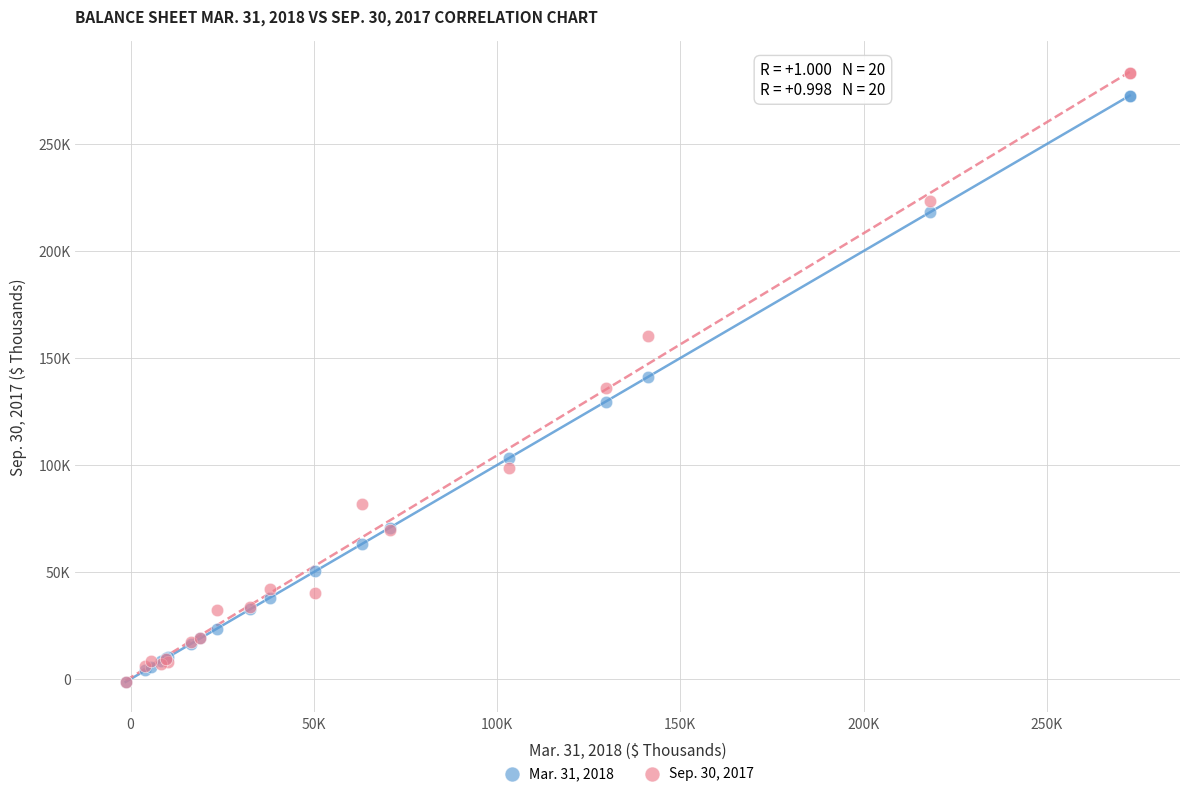

What are all the series names shown in the legend?

Mar. 31, 2018, Sep. 30, 2017